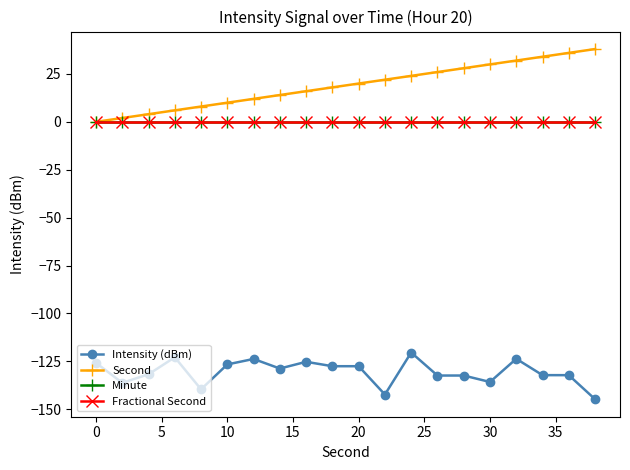

Reading left to right, extract all data points from this chart.

Intensity (dBm): -125.8	-136.3	-131.8	-122.9	-139.6	-126.6	-123.8	-128.8	-125.3	-127.6	-127.6	-142.4	-120.4	-132.4	-132.4	-135.8	-123.7	-132.2	-132.2	-144.8
Second: 0.0	2.0	4.0	6.0	8.0	10.0	12.0	14.0	16.0	18.0	20.0	22.0	24.0	26.0	28.0	30.0	32.0	34.0	36.0	38.0
Minute: 0.0	0.0	0.0	0.0	0.0	0.0	0.0	0.0	0.0	0.0	0.0	0.0	0.0	0.0	0.0	0.0	0.0	0.0	0.0	0.0
Fractional Second: 0.0	0.0	0.0	0.0	0.0	0.0	0.0	0.0	0.0	0.0	0.0	0.0	0.0	0.0	0.0	0.0	0.0	0.0	0.0	0.0